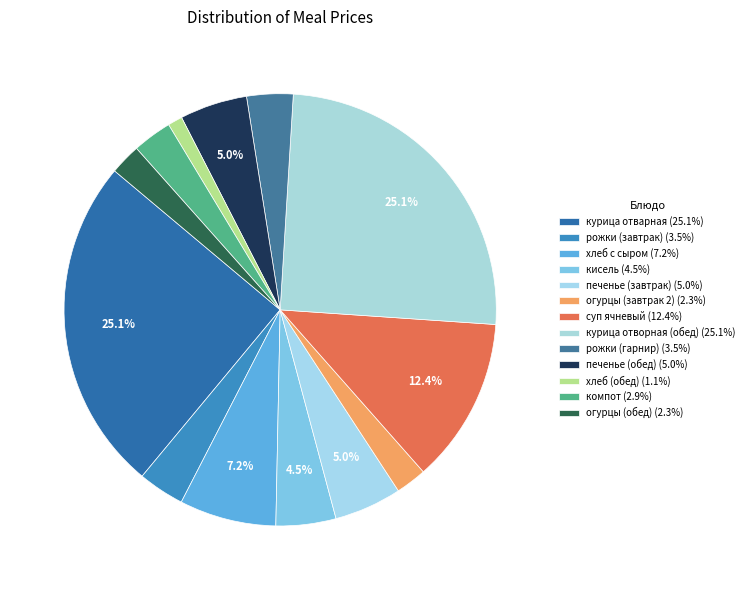

Does компот represent more than half of the total?

No